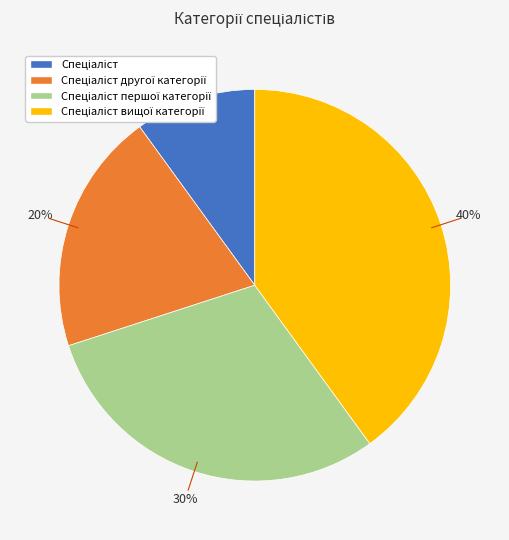

To the nearest percent, what is the average slice percentage?

25%